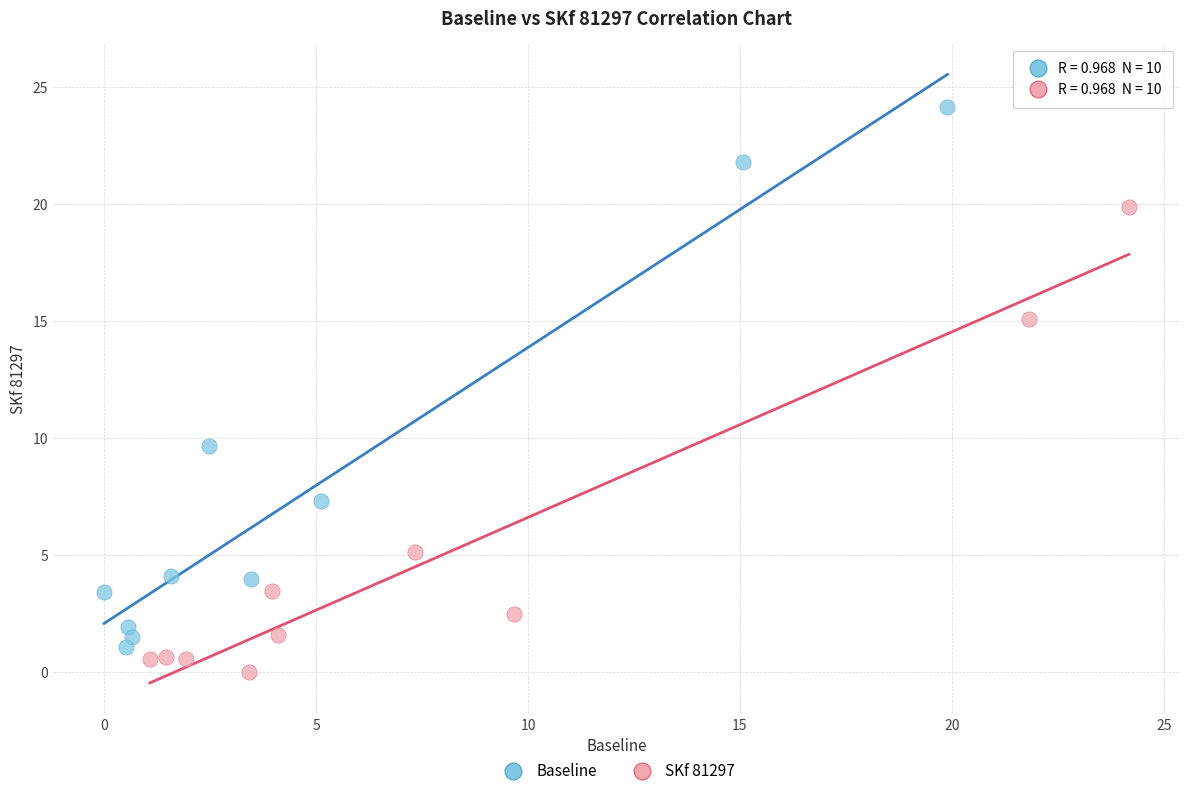

Which series reaches the maximum Y coordinate?

Baseline